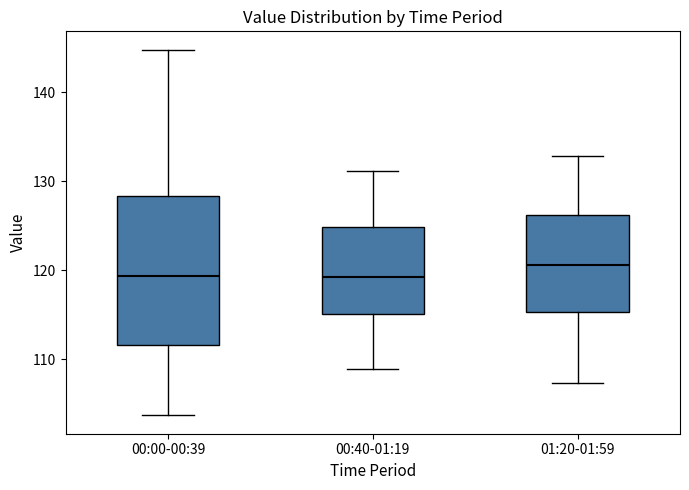

Comparing the boxes themselves (not the whiskers), which one is the tallest?

00:00-00:39